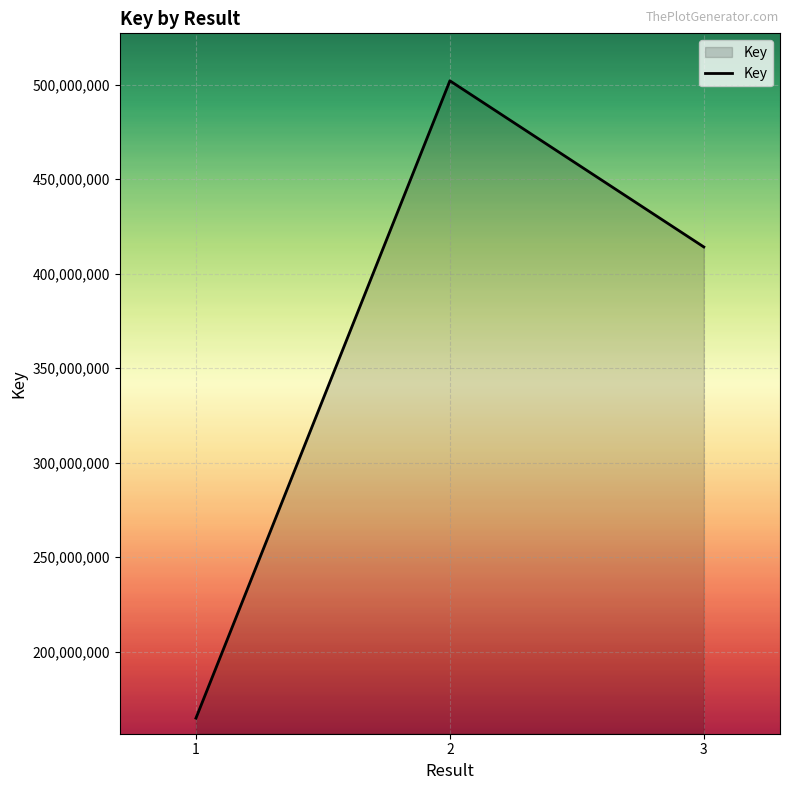

What is the ratio of the value at 1 to the value at 3?

0.4